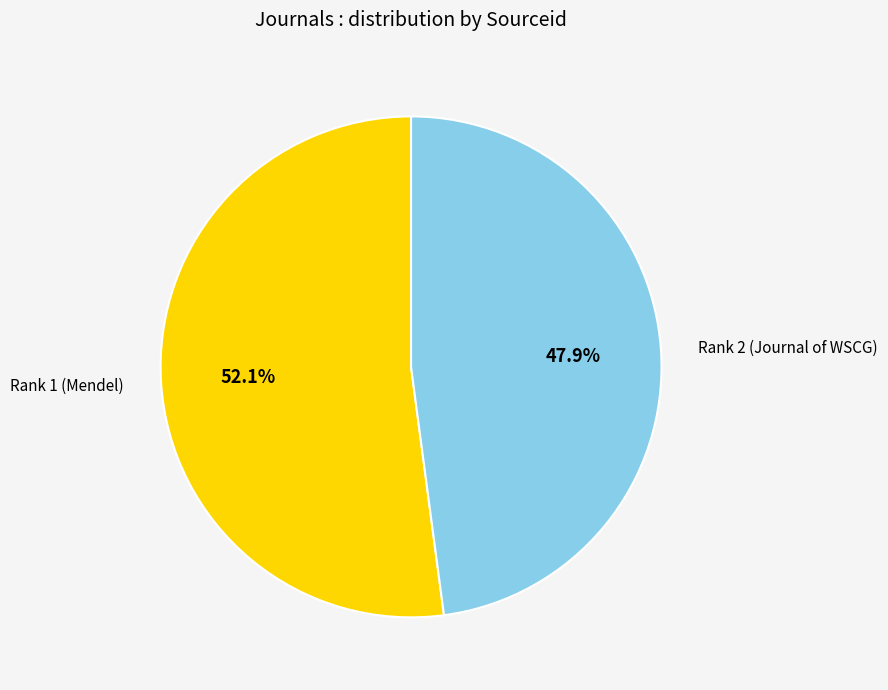

What is the largest slice in the pie chart?

Rank 1 (Mendel)